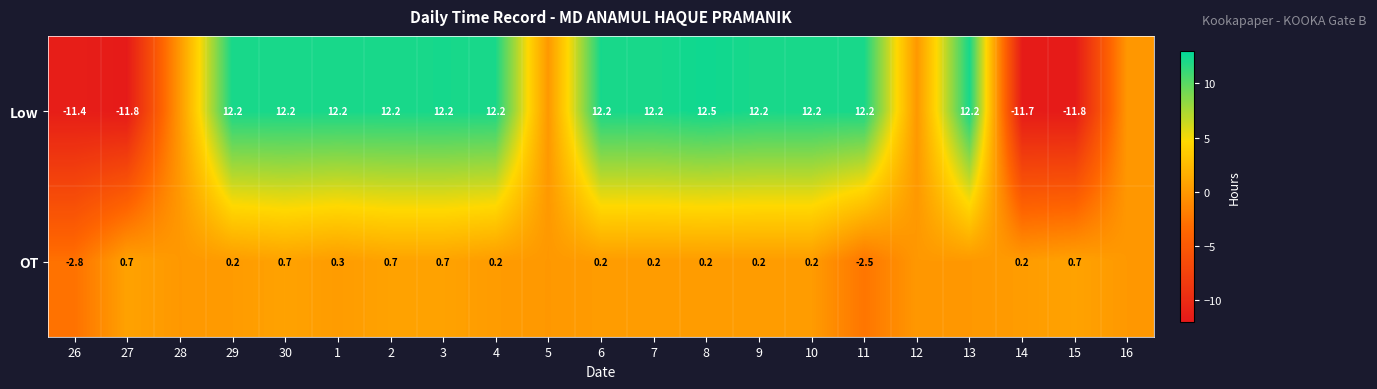

Is it true that OT equals 0.2 at 10?

True